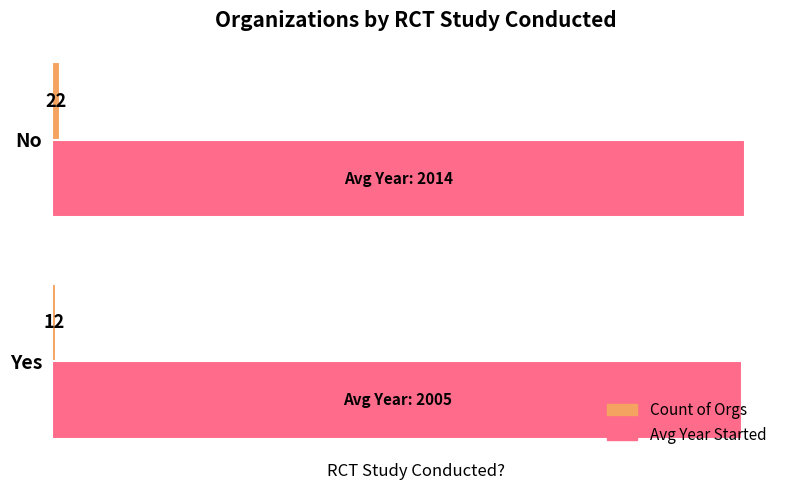

List the labels in order of Avg Year Started value, largest first.

No, Yes